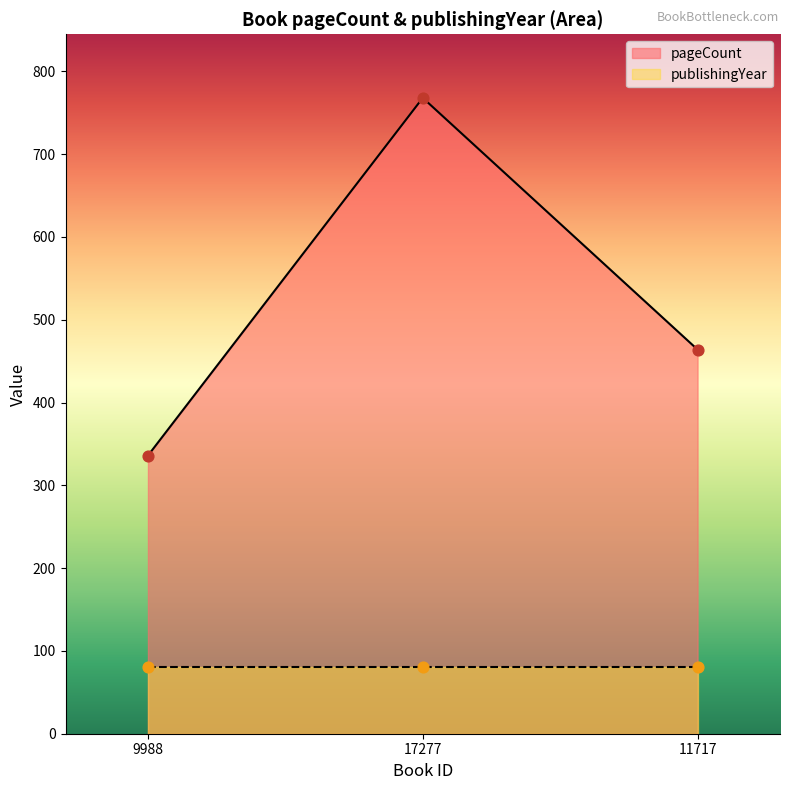

Which has a higher value, 9988 or 11717?

11717